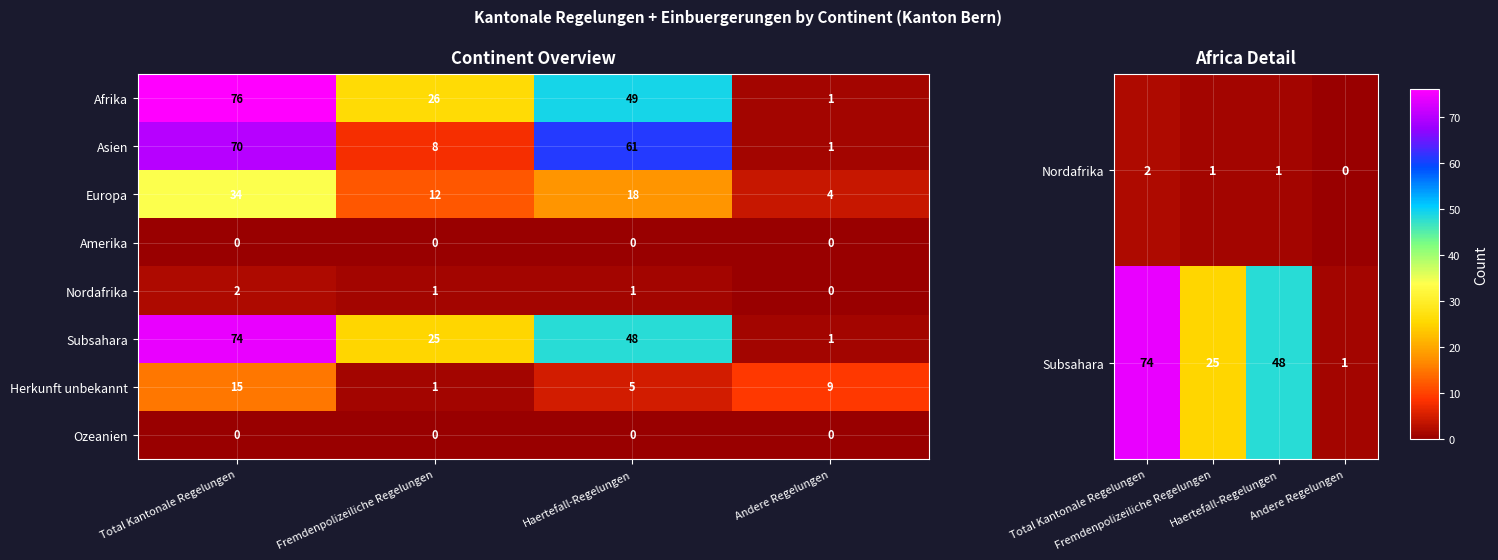

Is the value of Europa at Total Kantonale Regelungen greater than the value of Ozeanien at Haertefall-Regelungen?

Yes